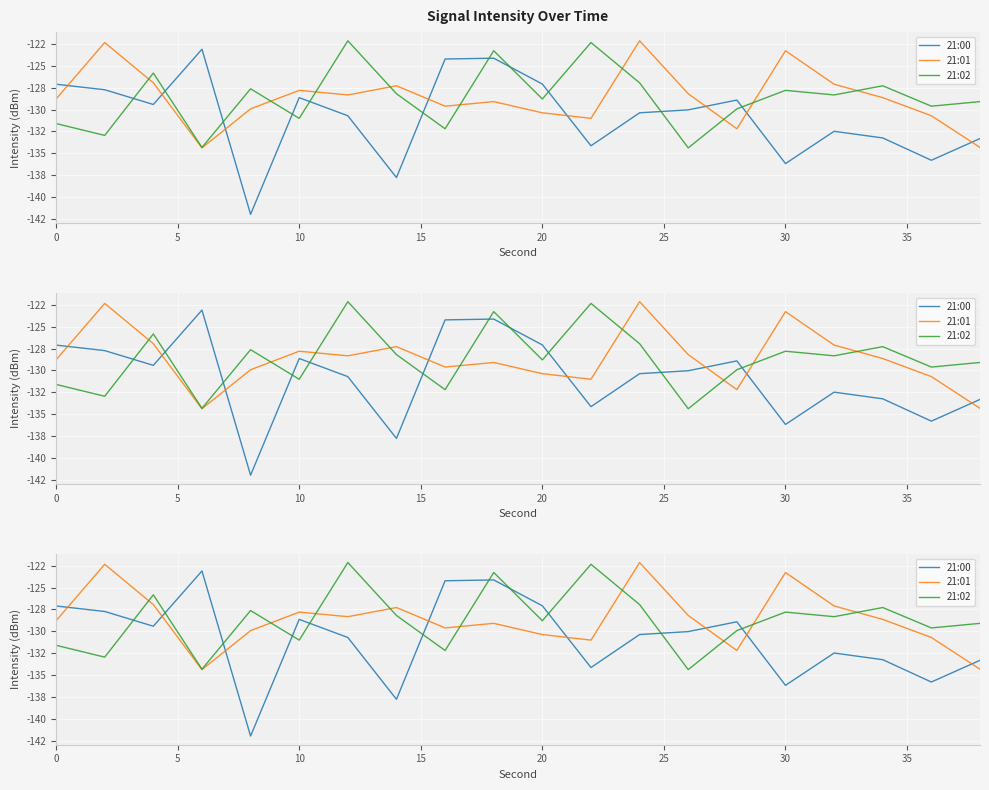

Is it true that 21:00 equals -225.9 at 10?

False